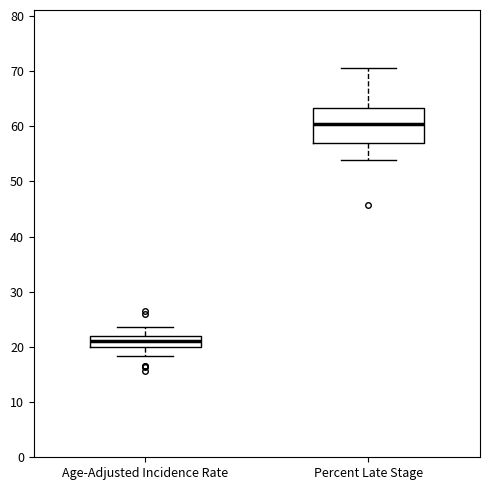

Where is the upper edge of the box for Percent Late Stage on the y-axis? The values are not printed on the chart, so give them approximately, as read against the axis.

63